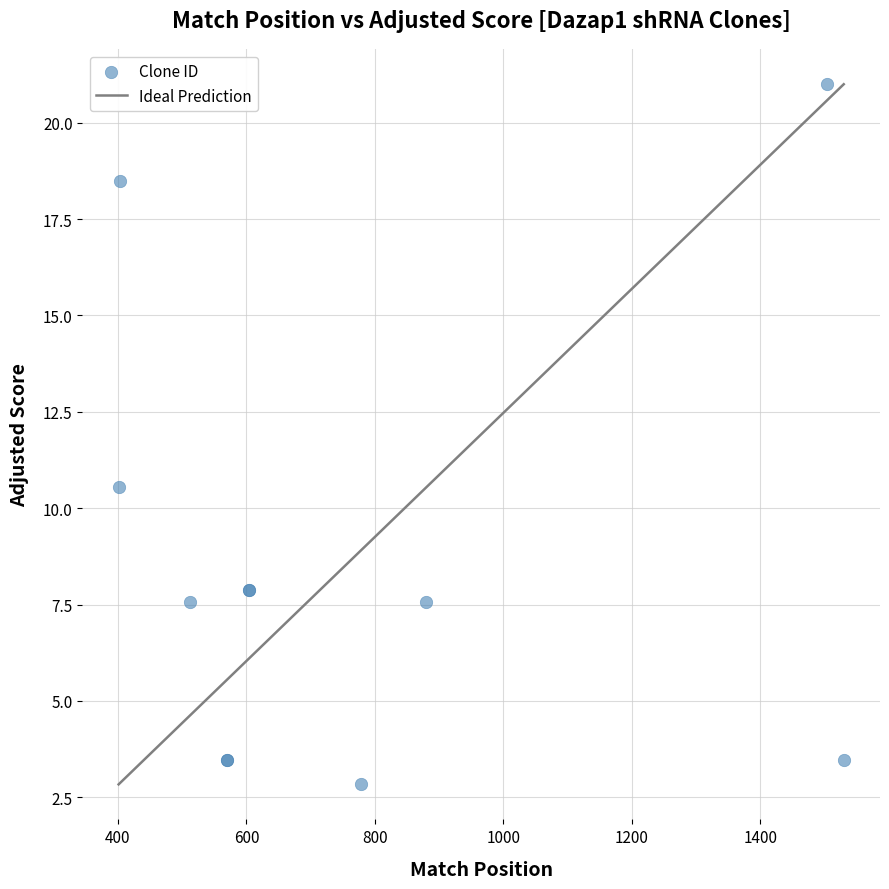

What Y value in the scatter plot is closest to 11?

10.6